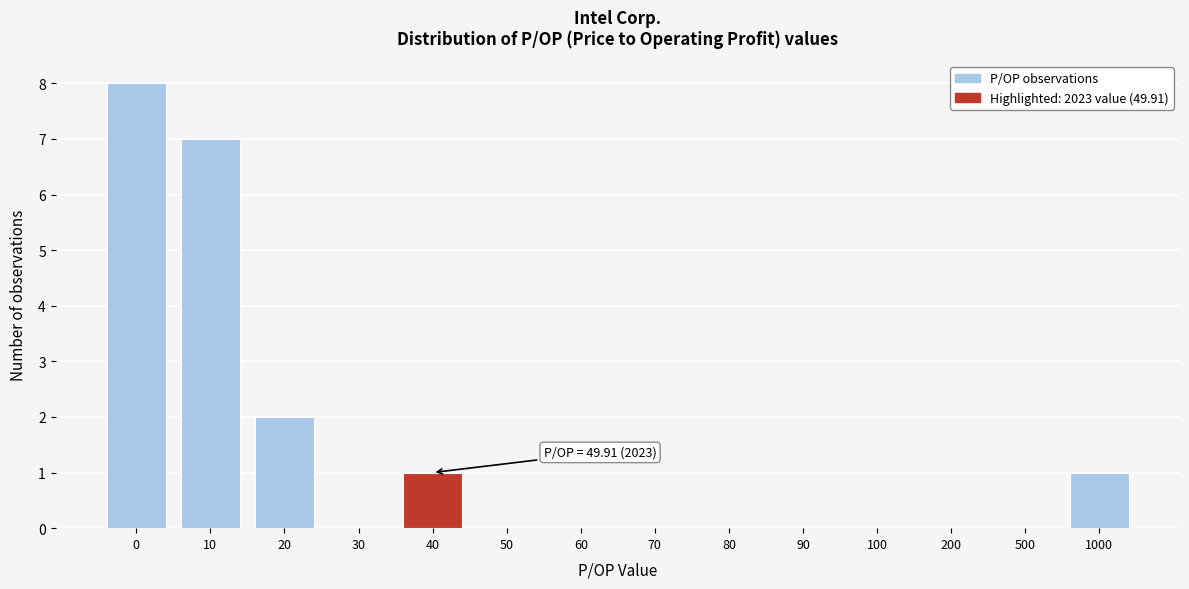

Reading left to right, what are all the values shown in this chart?

0=8	10=7	20=2	30=0	40=1	50=0	60=0	70=0	80=0	90=0	100=0	200=0	500=0	1000=1